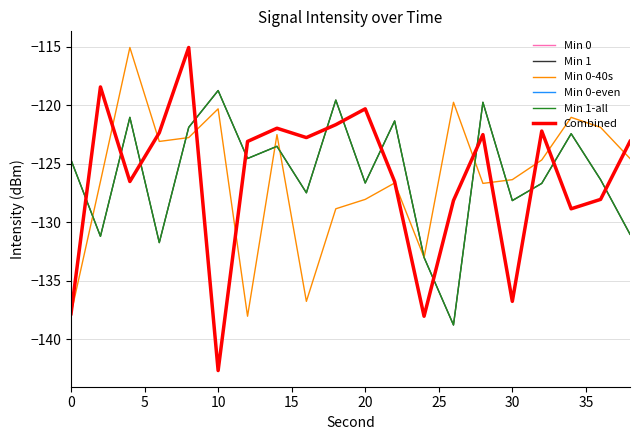

Does the chart display data point markers on the line(s)?

No